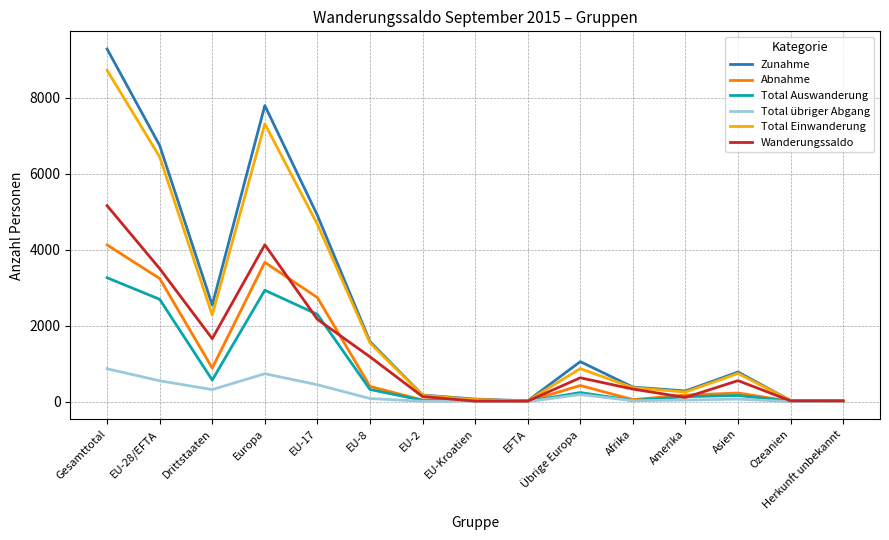

What is the total value across all series at Gesamttotal?

31409